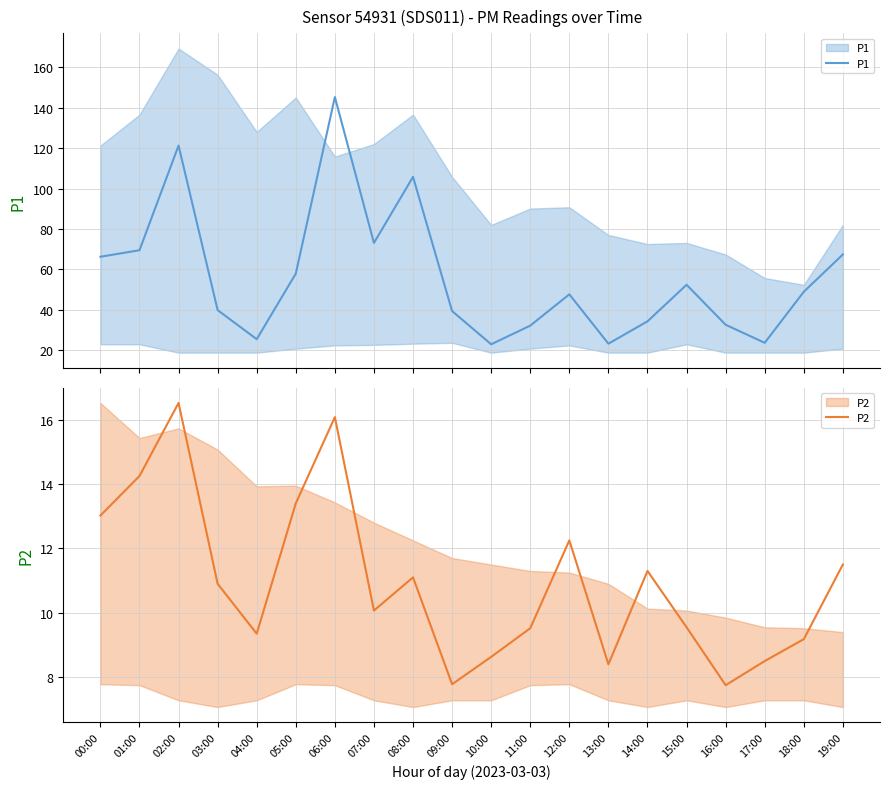

Which series has the largest total across all categories?

P1